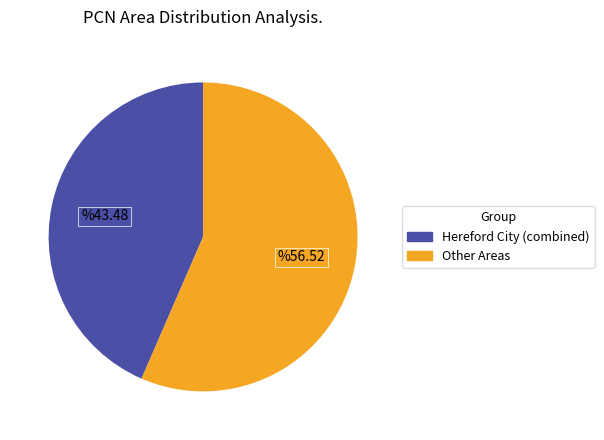

Is there a majority slice in this chart?

Yes